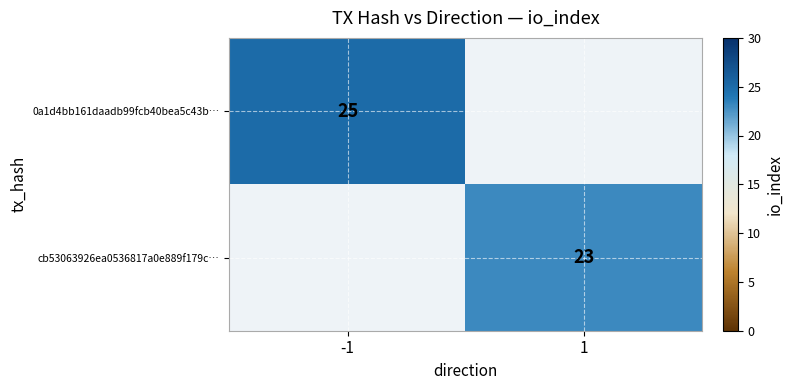

The value of 0a1d4bb161daadb99fcb40bea5c43b… at -1 is 5. True or false?

False